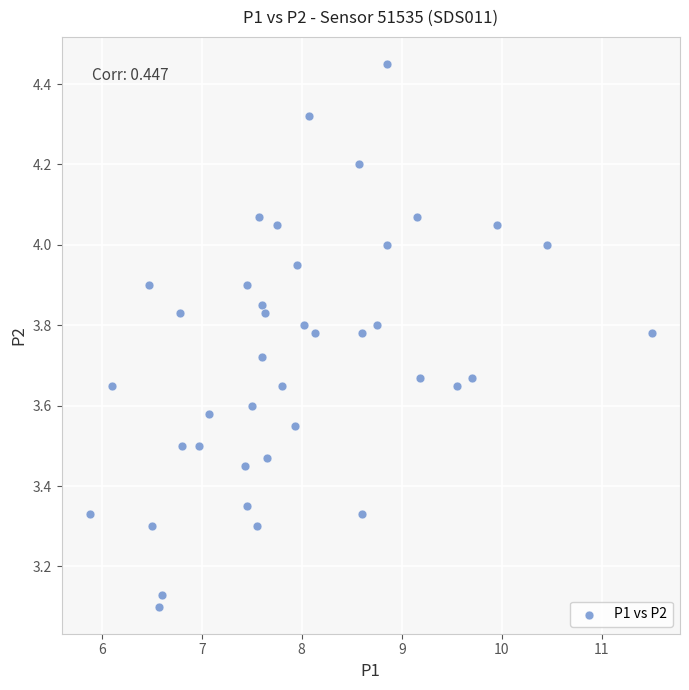

What is the range of X values (max minus min)?

5.6